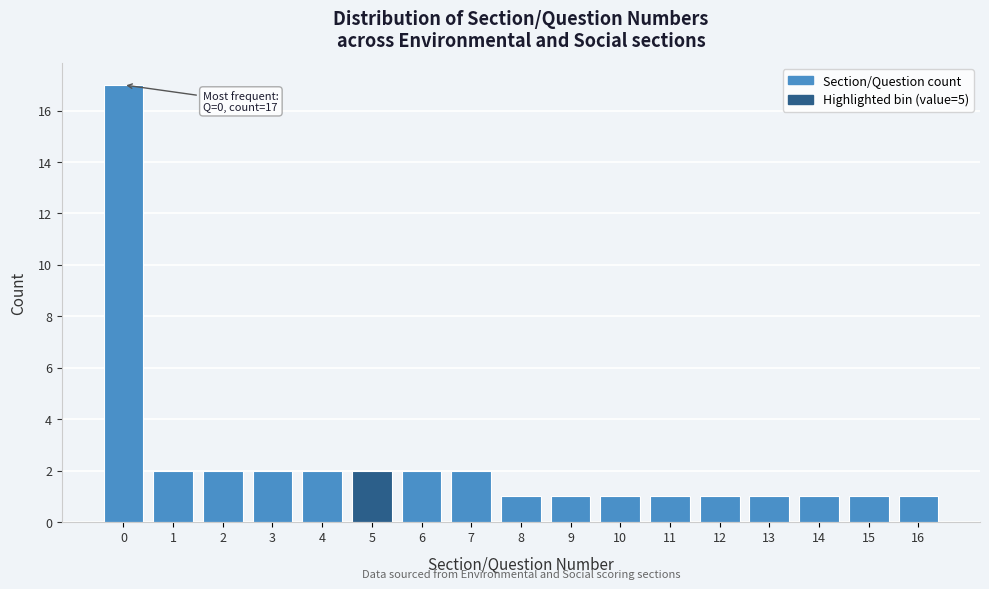

Reading left to right, what are all the values shown in this chart?

0=17	1=2	2=2	3=2	4=2	5=2	6=2	7=2	8=1	9=1	10=1	11=1	12=1	13=1	14=1	15=1	16=1